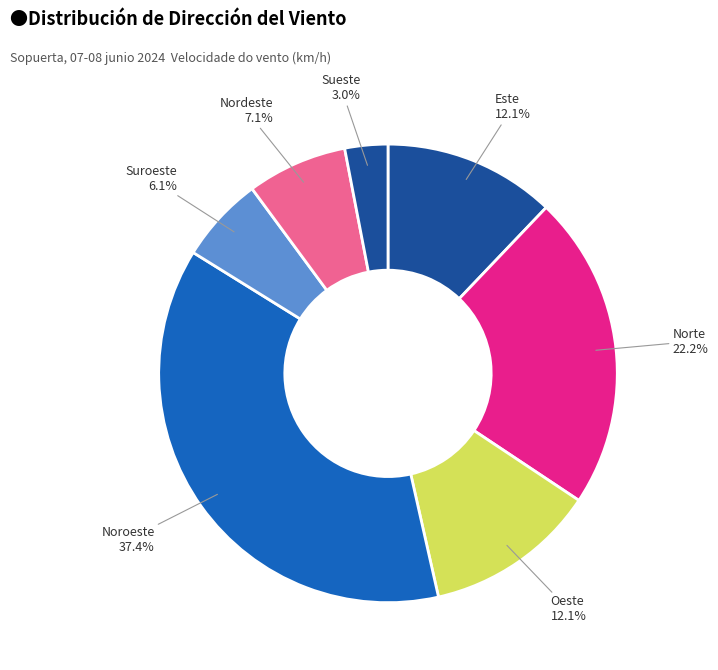

Count the number of slices in the pie.

7